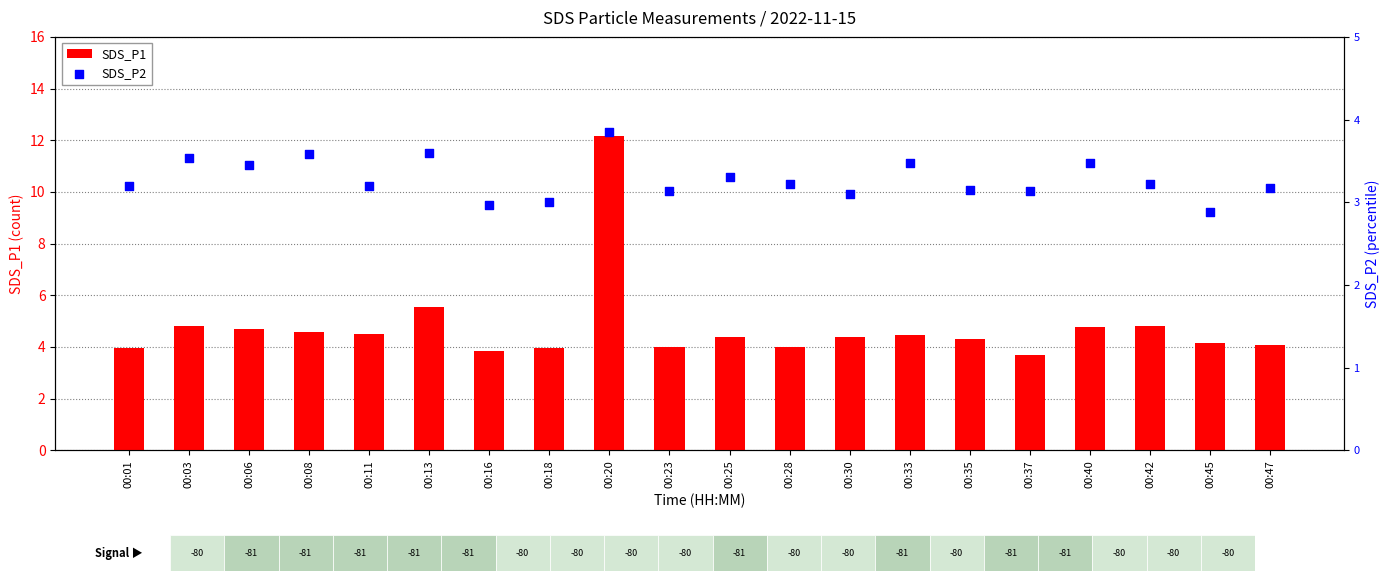

At which category is the sum across all series the highest?

00:20